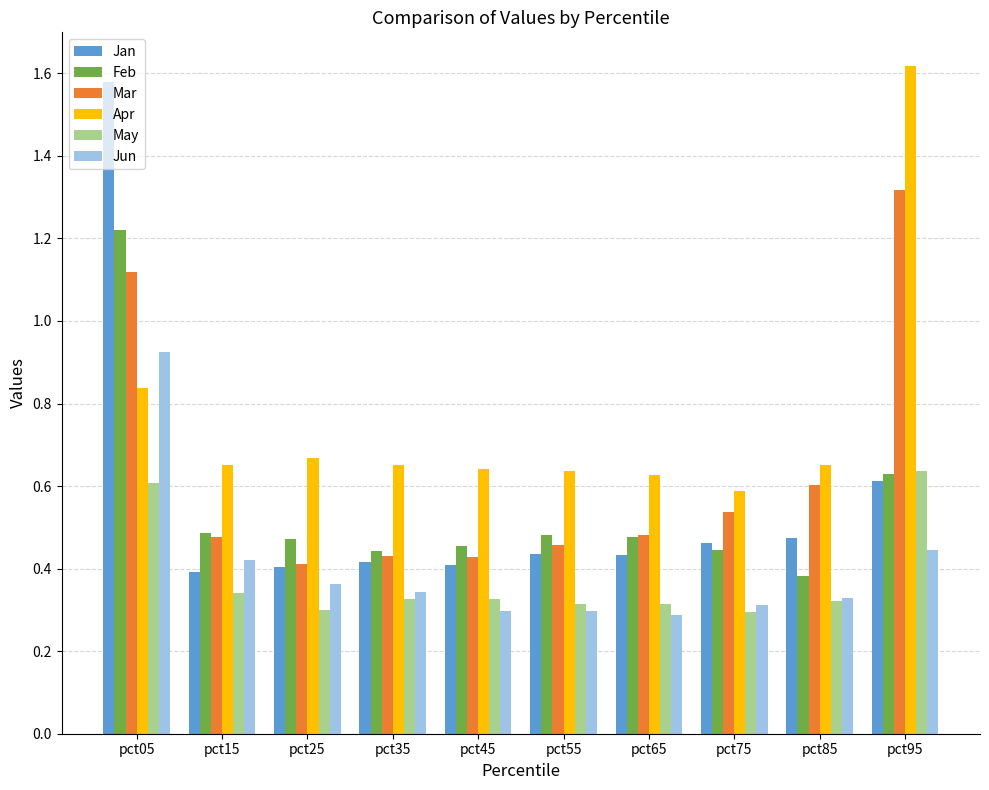

At which category is the sum across all series the highest?

pct05